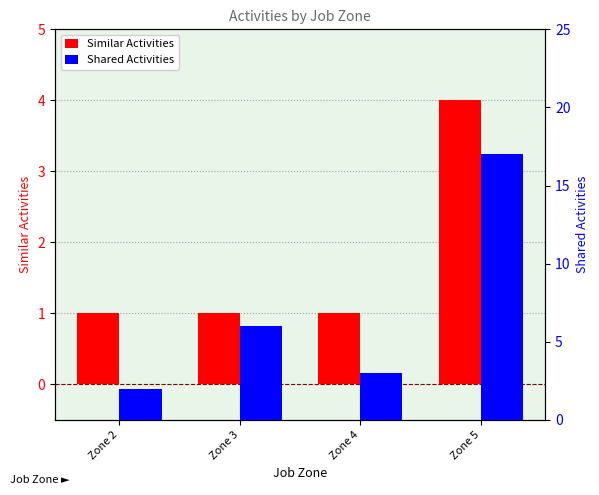

Which has a higher value, Zone 3 or Zone 2?

Zone 3